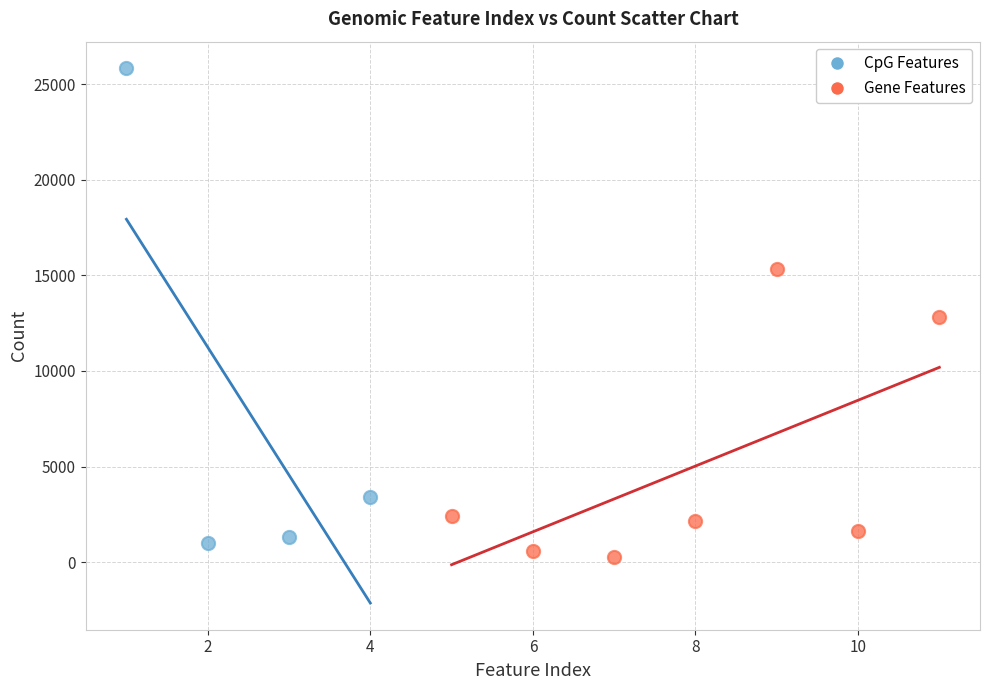

Which series reaches the maximum Y coordinate?

CpG Features